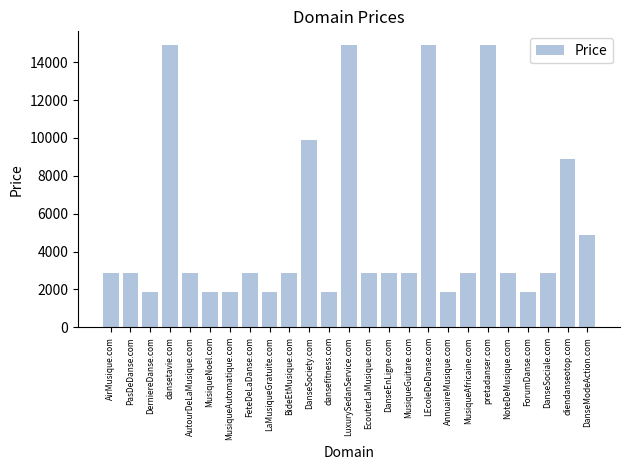

Is it true that the value at LaMusiqueGratuite.com is 1888?

True